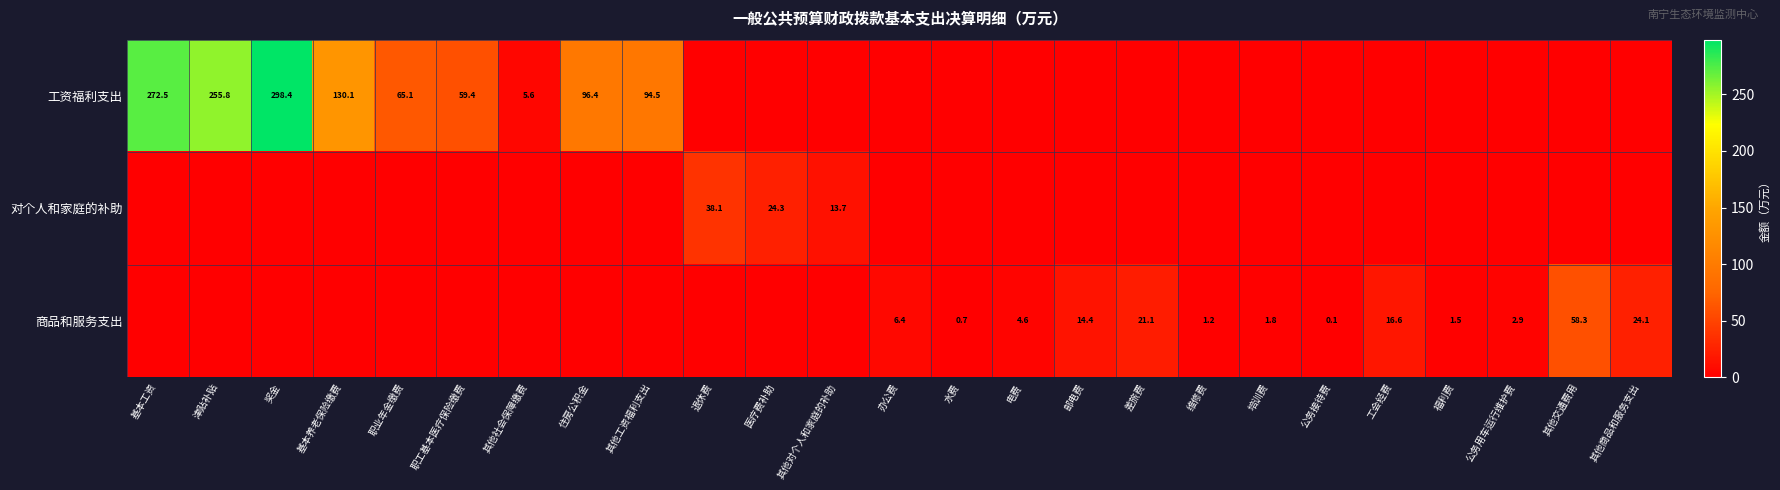

The 商品和服务支出 series shows 26.3 at 工会经费. True or false?

False